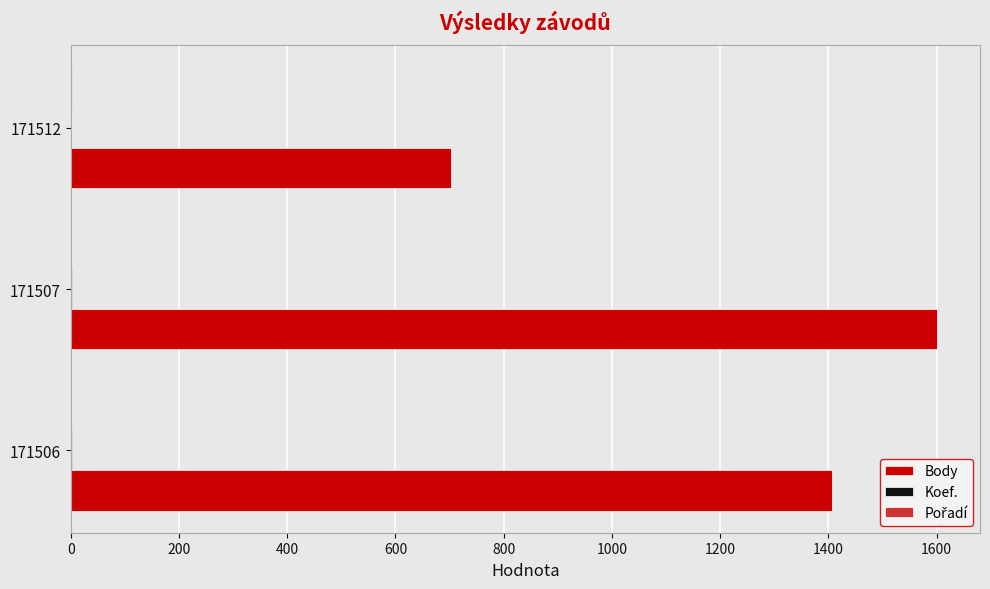

Which label corresponds to the largest value in the chart?

171507